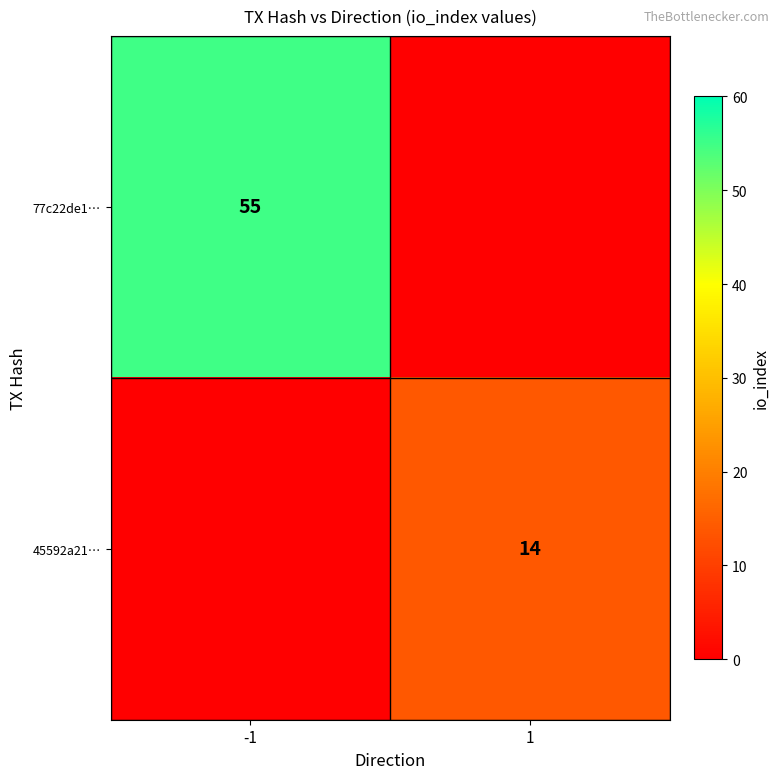

True or false: 45592a21… has a value of 14 at 1.

True